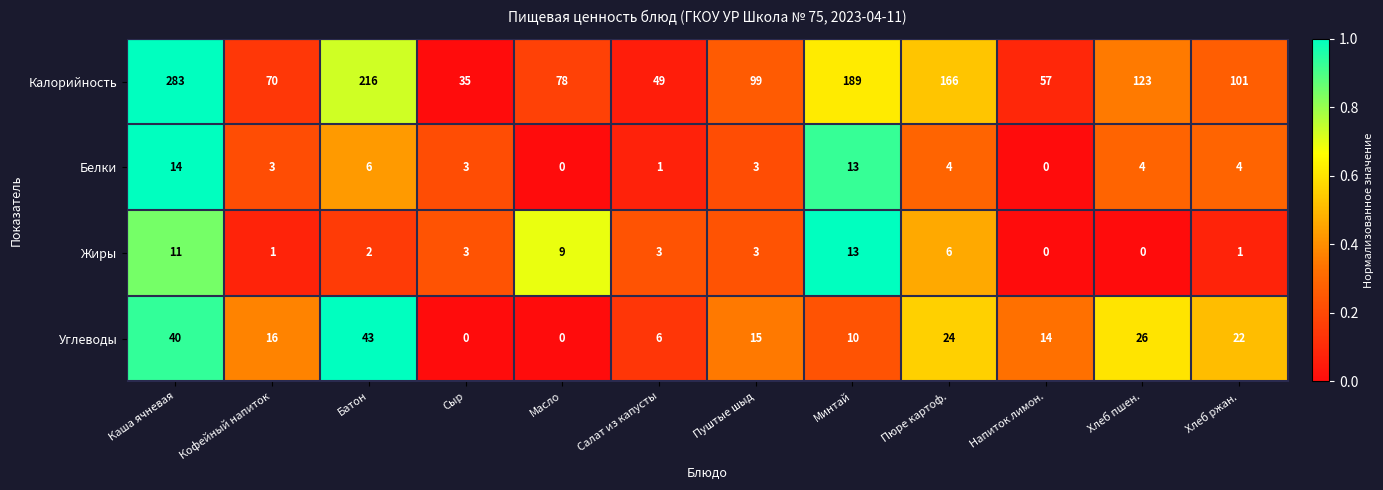

Rank the series at Каша ячневая from highest to lowest value.

Калорийность, Углеводы, Белки, Жиры